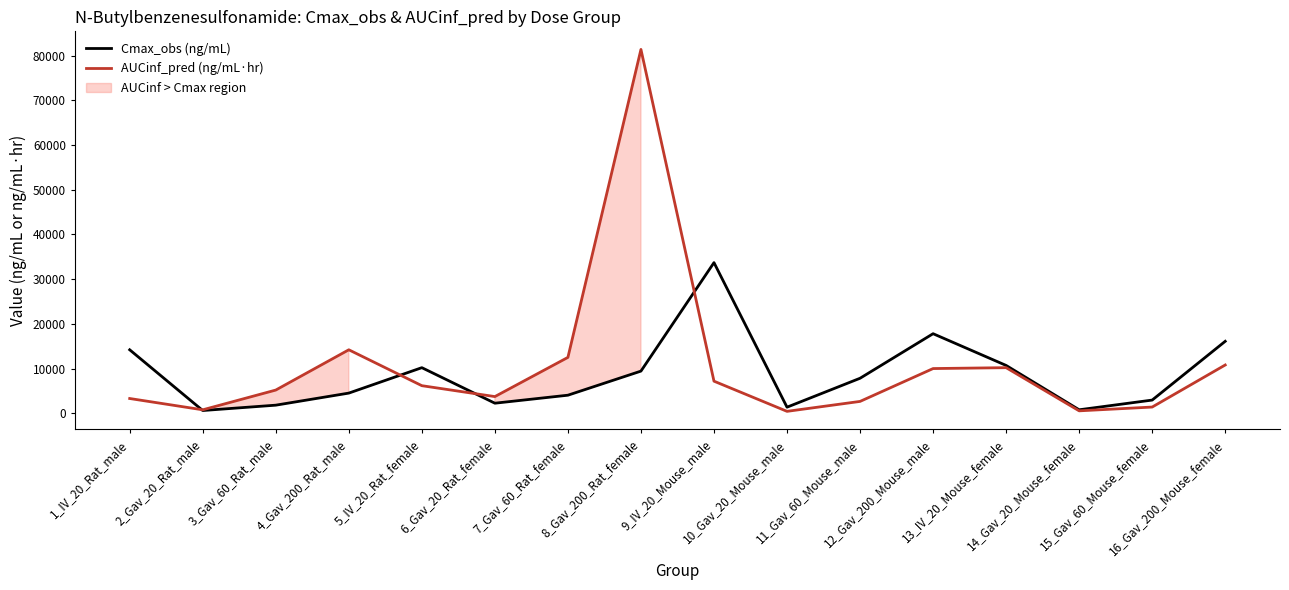

What is the maximum value shown in the chart?

81400